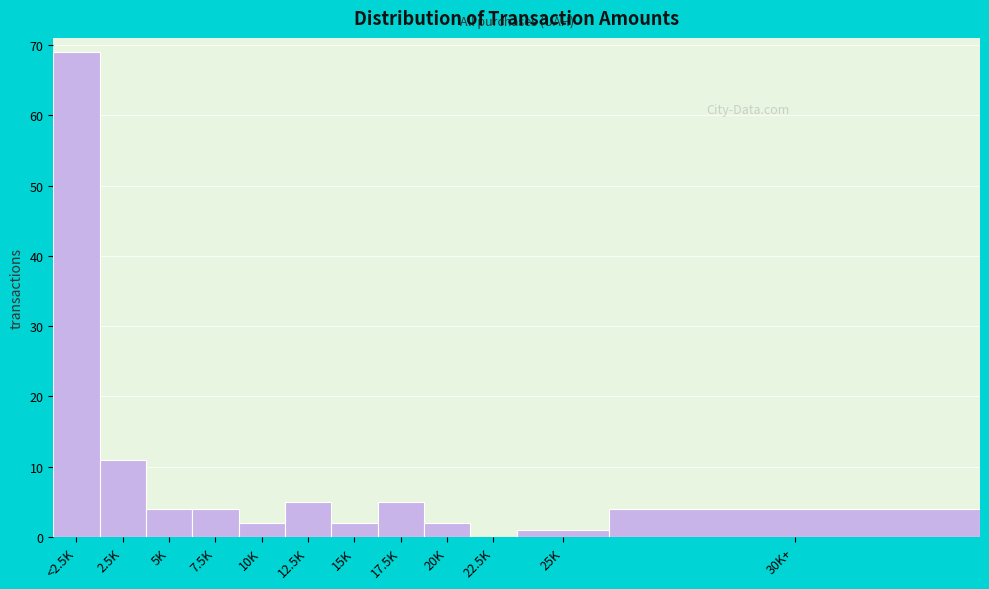

Reading left to right, what are all the values shown in this chart?

<2.5K=69	2.5K=11	5K=4	7.5K=4	10K=2	12.5K=5	15K=2	17.5K=5	20K=2	22.5K=0	25K=1	30K+=4